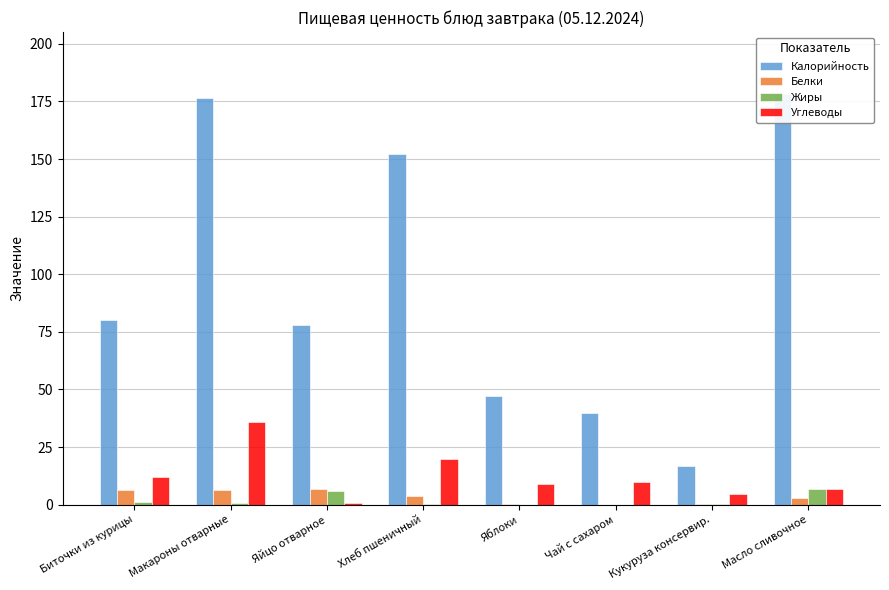

The value of Калорийность at Чай с сахаром is 22.0. True or false?

False